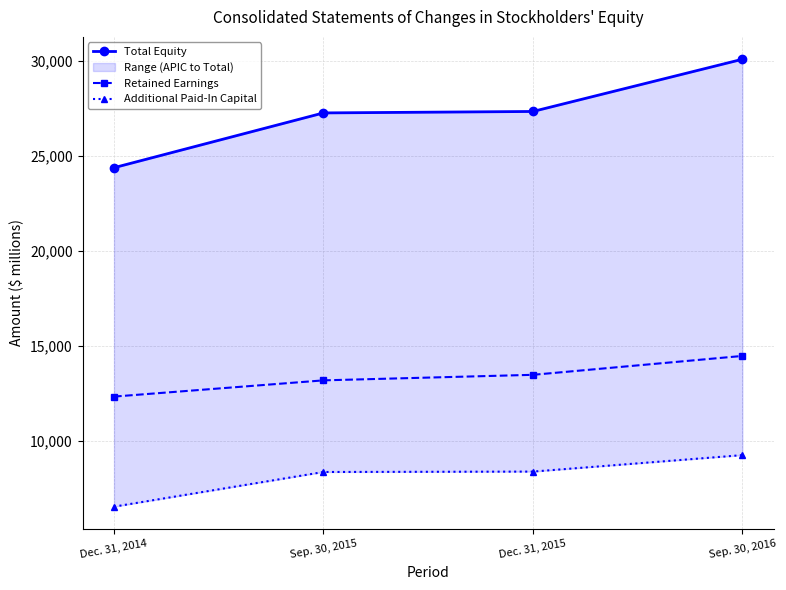

What is the approximate value of Additional Paid-In Capital at Dec. 31, 2015, to the nearest 10?

8360